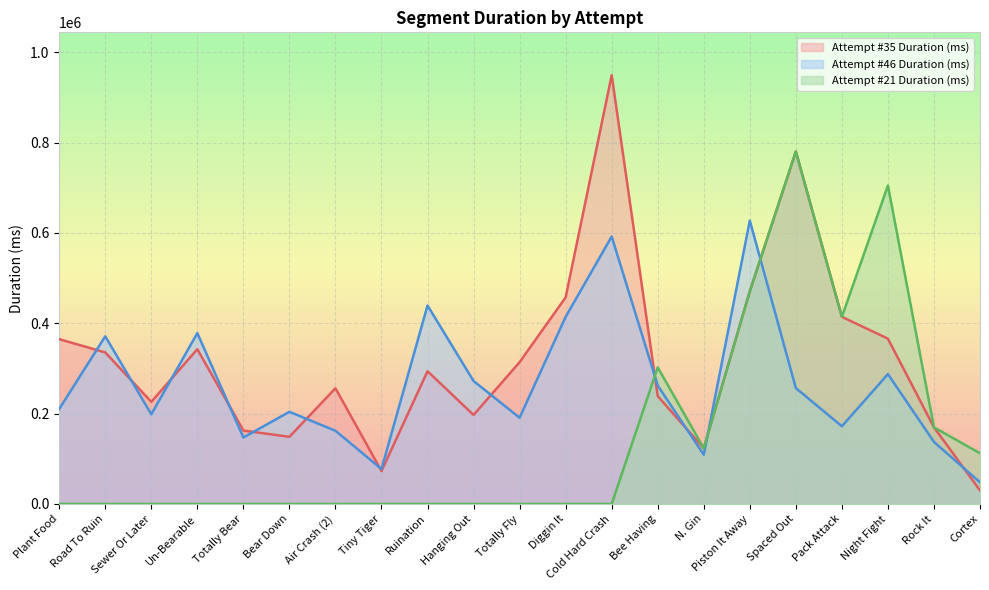

At which category is the sum across all series the highest?

Spaced Out